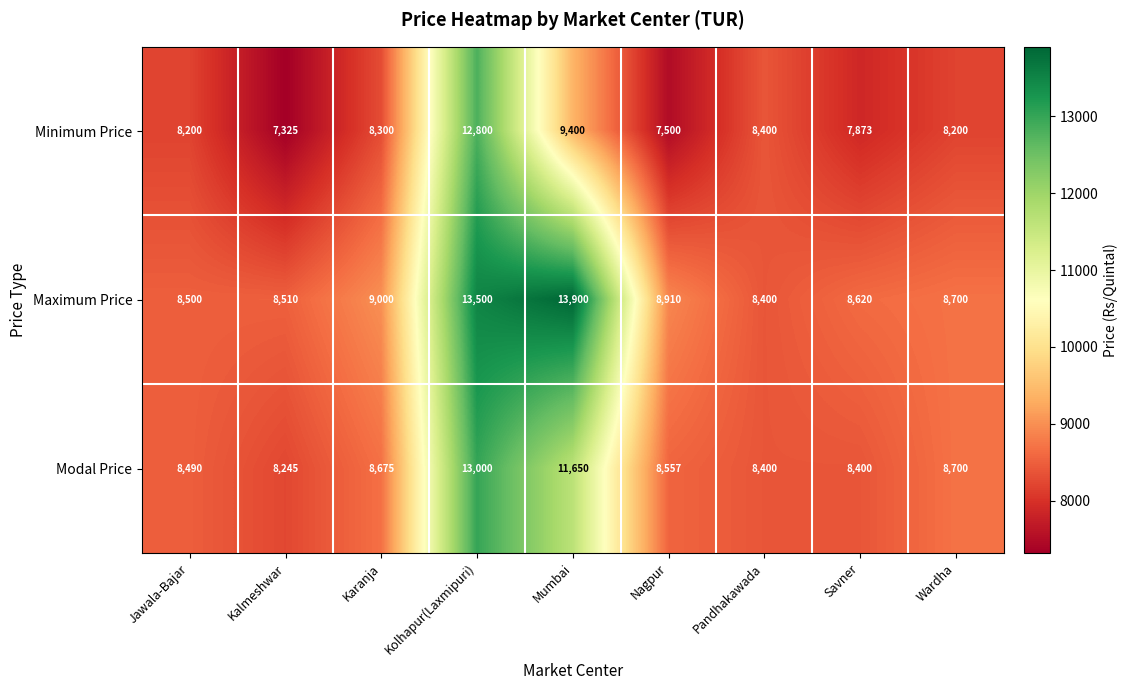

Rank the series at Nagpur from lowest to highest value.

Minimum Price, Modal Price, Maximum Price